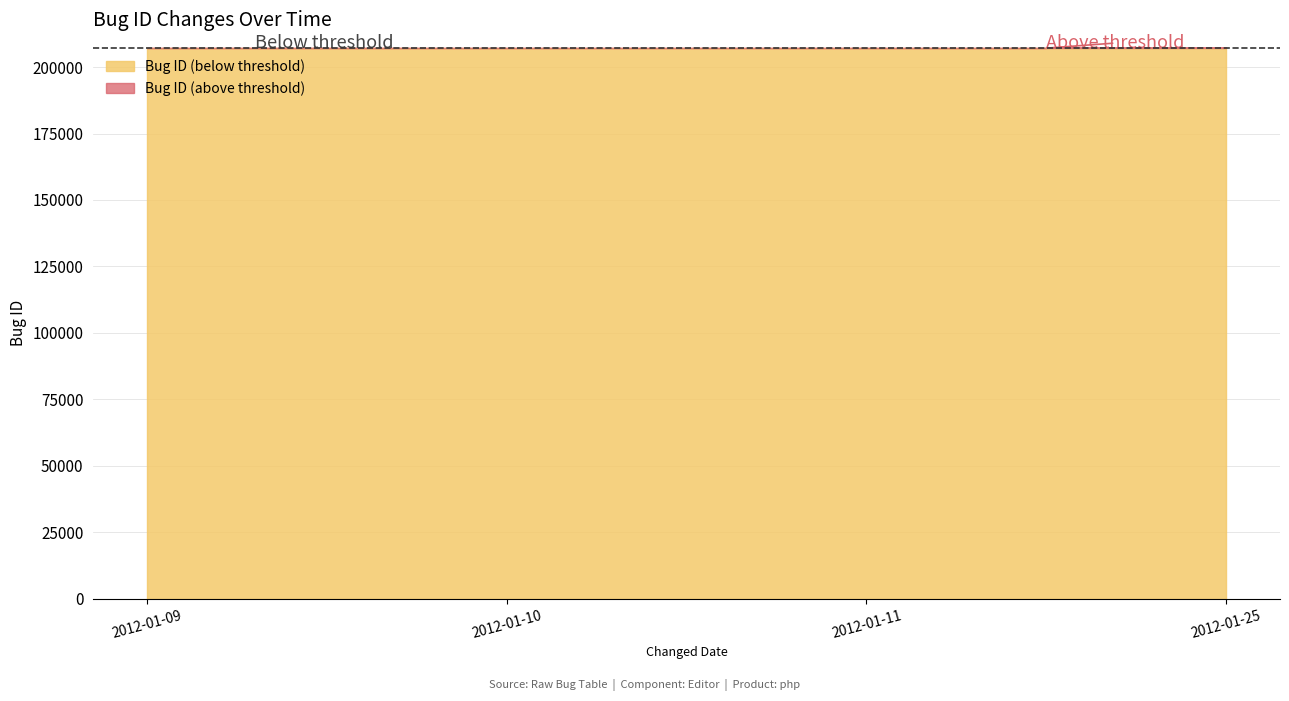

What is the smallest value displayed?

207050